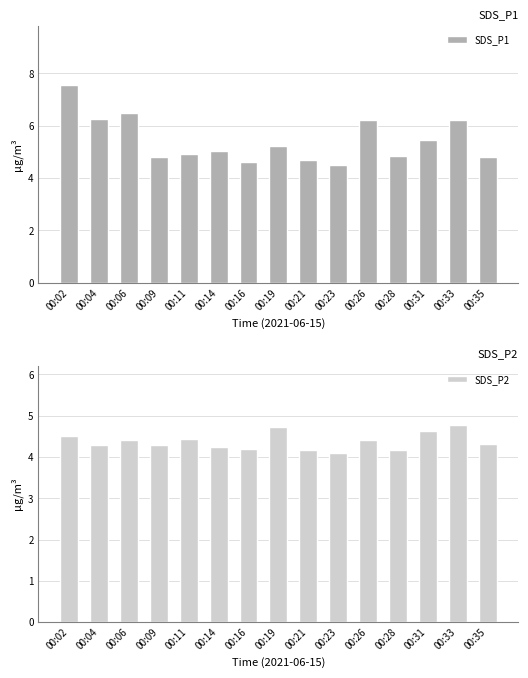

Is it true that SDS_P2 equals 4.1 at 00:23?

True